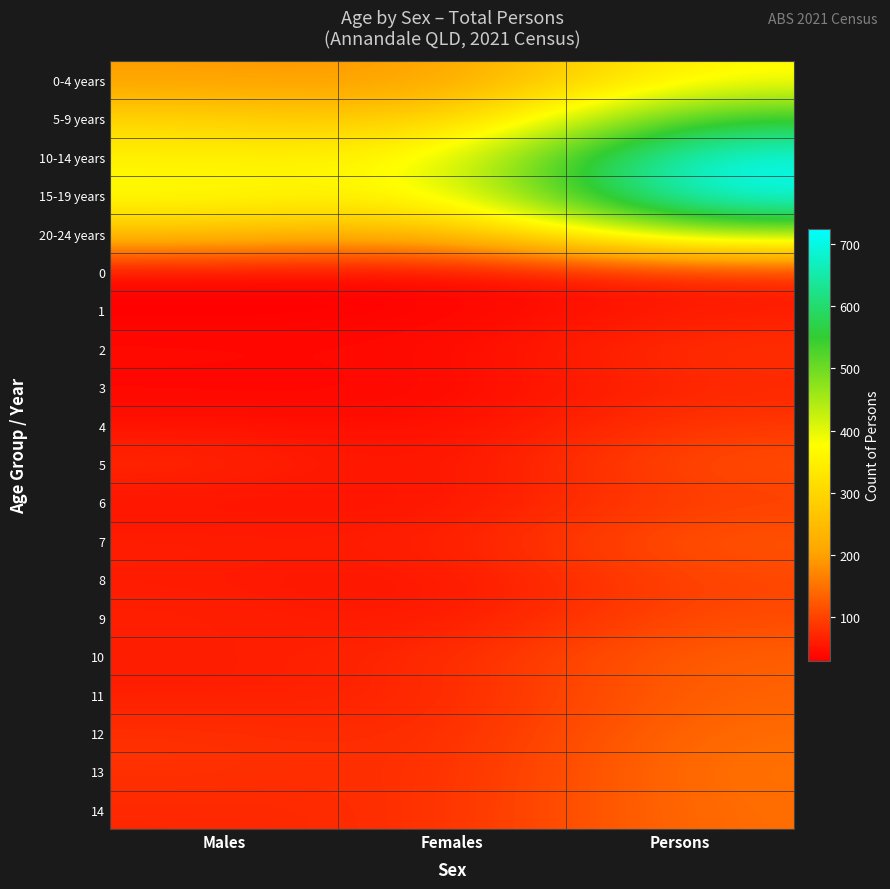

Reading left to right, what are all the values shown in this chart?

0-4 years: Males=195	Females=185	Persons=374
5-9 years: Males=295	Females=250	Persons=549
10-14 years: Males=351	Females=356	Persons=709
15-19 years: Males=383	Females=346	Persons=724
20-24 years: Males=266	Females=223	Persons=489
0: Males=38	Females=33	Persons=68
1: Males=30	Females=33	Persons=58
2: Males=43	Females=39	Persons=84
3: Males=36	Females=37	Persons=71
4: Males=50	Females=41	Persons=89
5: Males=75	Females=43	Persons=115
6: Males=49	Females=47	Persons=95
7: Males=63	Females=60	Persons=123
8: Males=58	Females=48	Persons=104
9: Males=66	Females=49	Persons=110
10: Males=60	Females=73	Persons=133
11: Males=61	Females=67	Persons=134
12: Males=82	Females=70	Persons=146
13: Males=84	Females=72	Persons=152
14: Males=71	Females=78	Persons=147